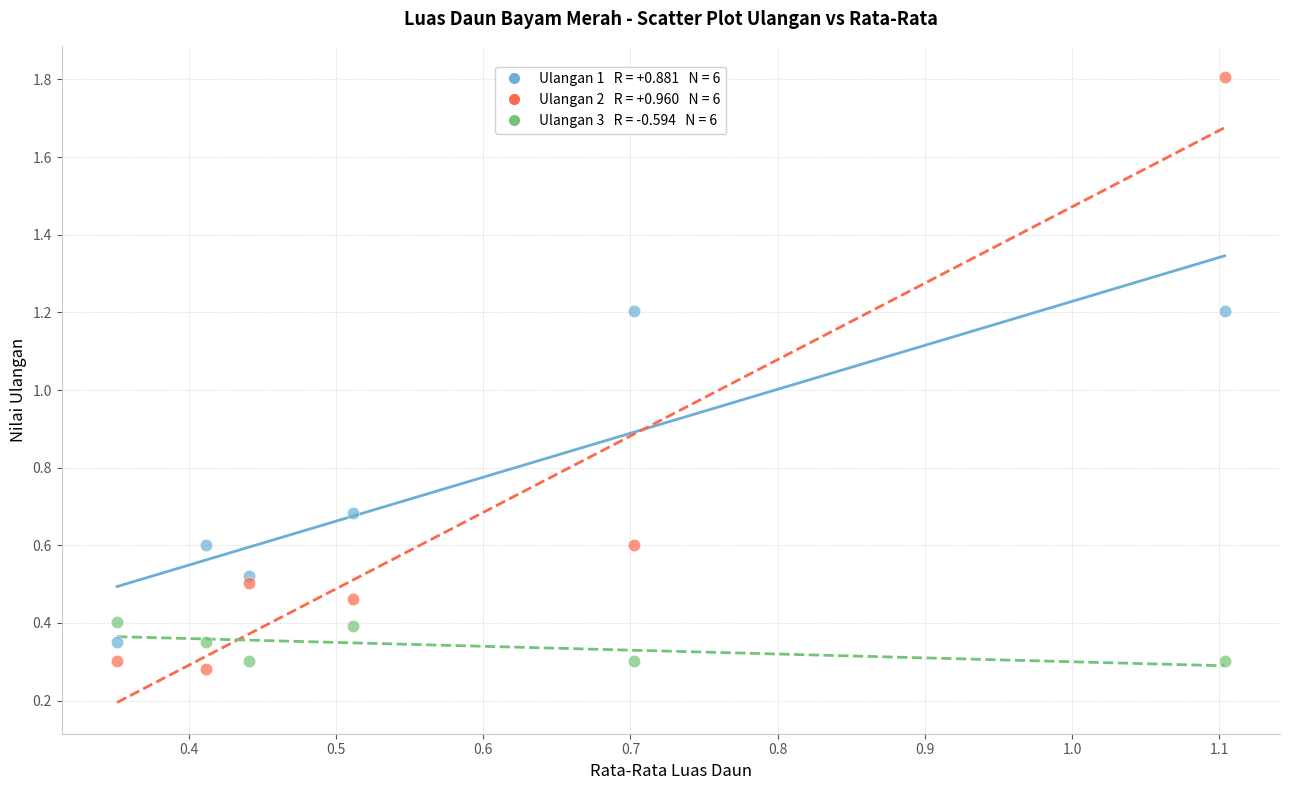

Across all data points, what is the range of X values (max minus min)?

0.8